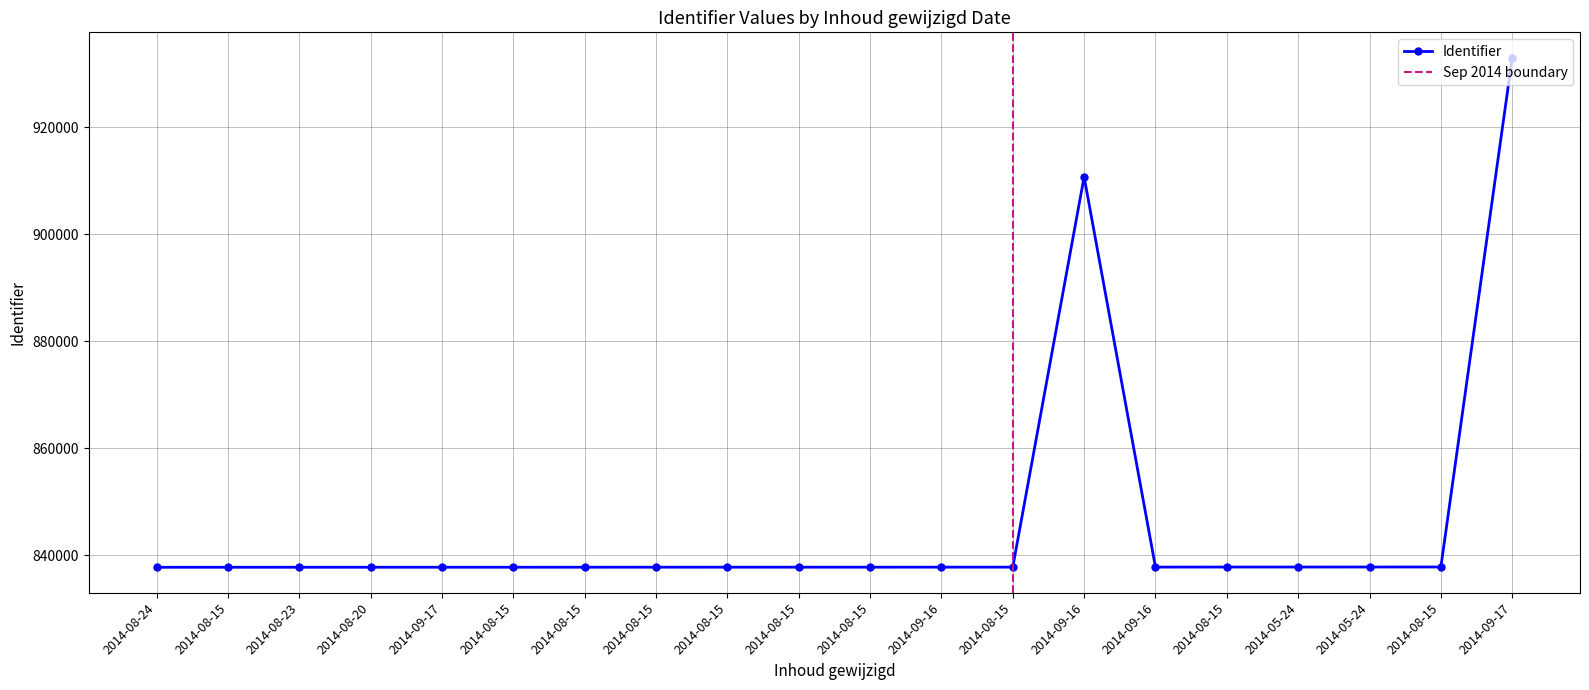

Is this an area chart (filled region under the line)?

No